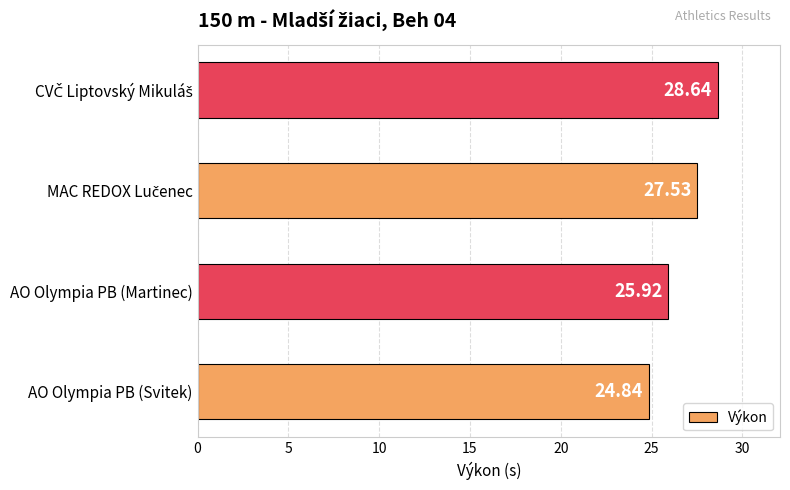

Where is the data nearest to the value 26?

AO Olympia PB (Martinec)